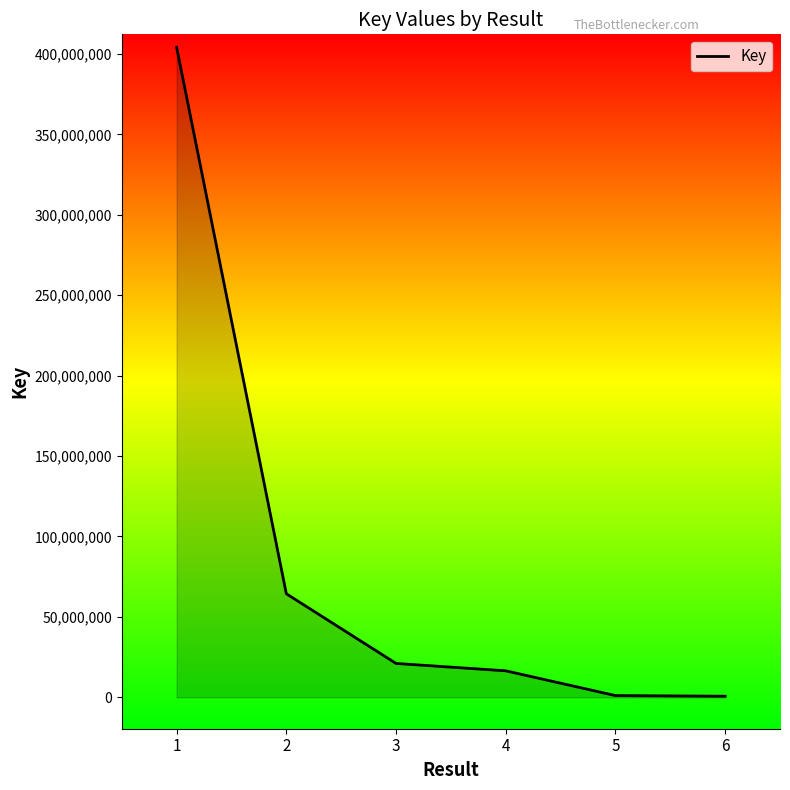

The value at 1 is 404064113. True or false?

True